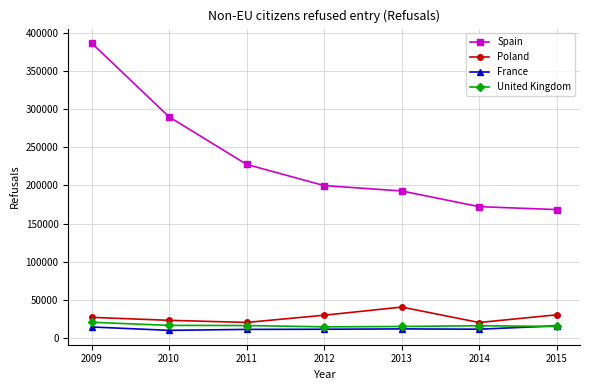

Rank the series by their maximum value, from lowest to highest.

France, United Kingdom, Poland, Spain